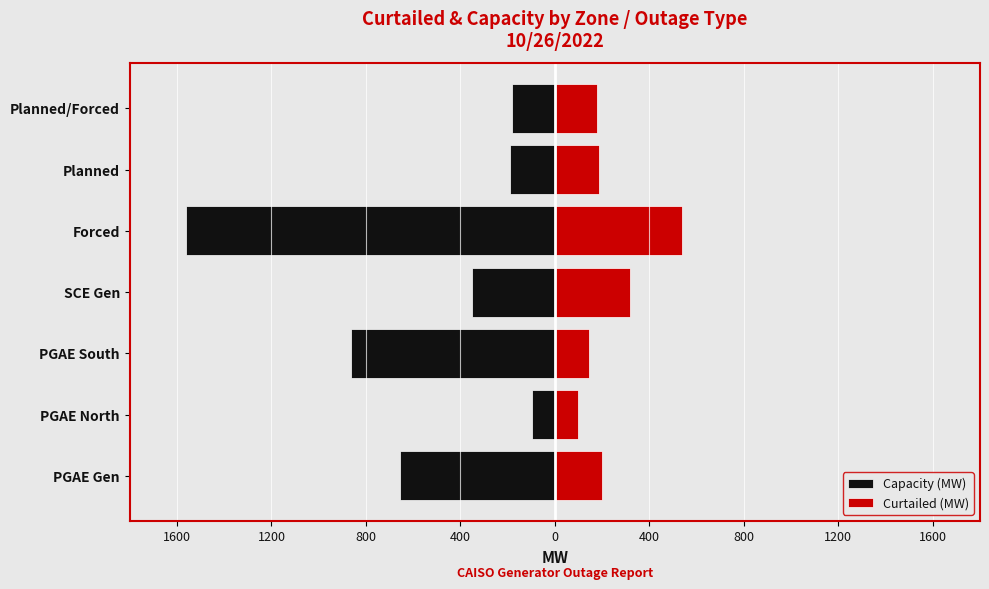

Which has a higher value, Planned or PGAE North?

PGAE North